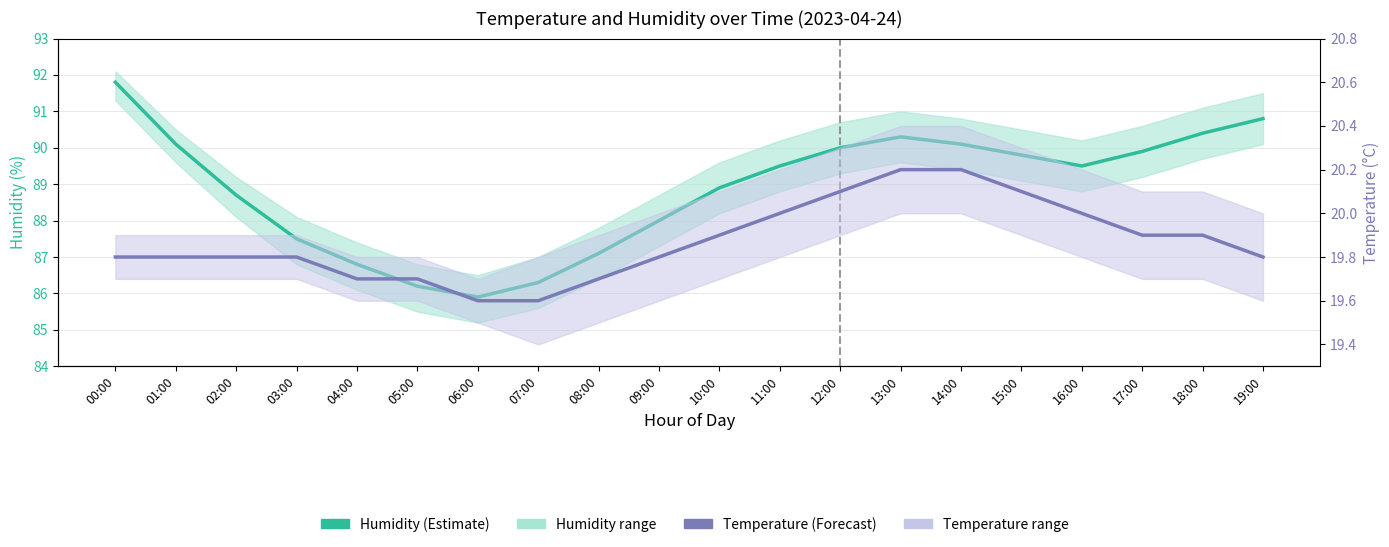

True or false: Humidity (Estimate) has a value of 129.2 at 13:00.

False